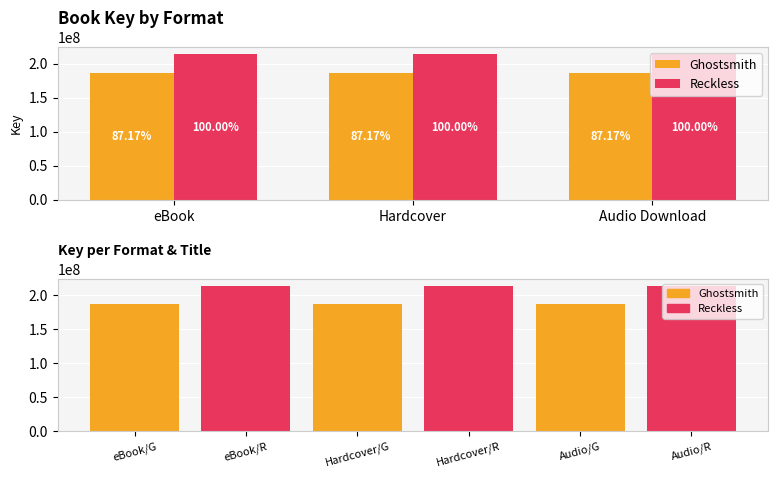

What is the label of the 3rd bar from the left?

Audio Download